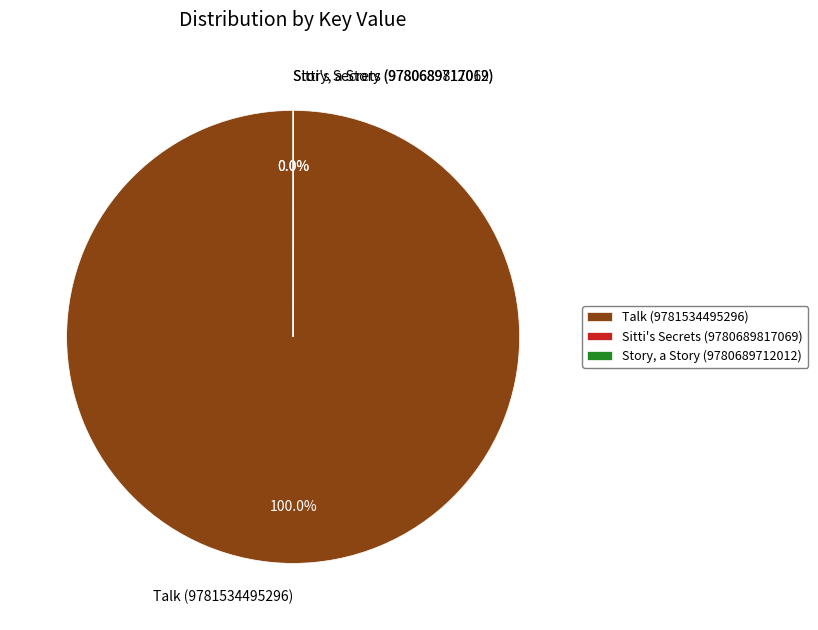

What is the majority slice?

Talk (9781534495296)